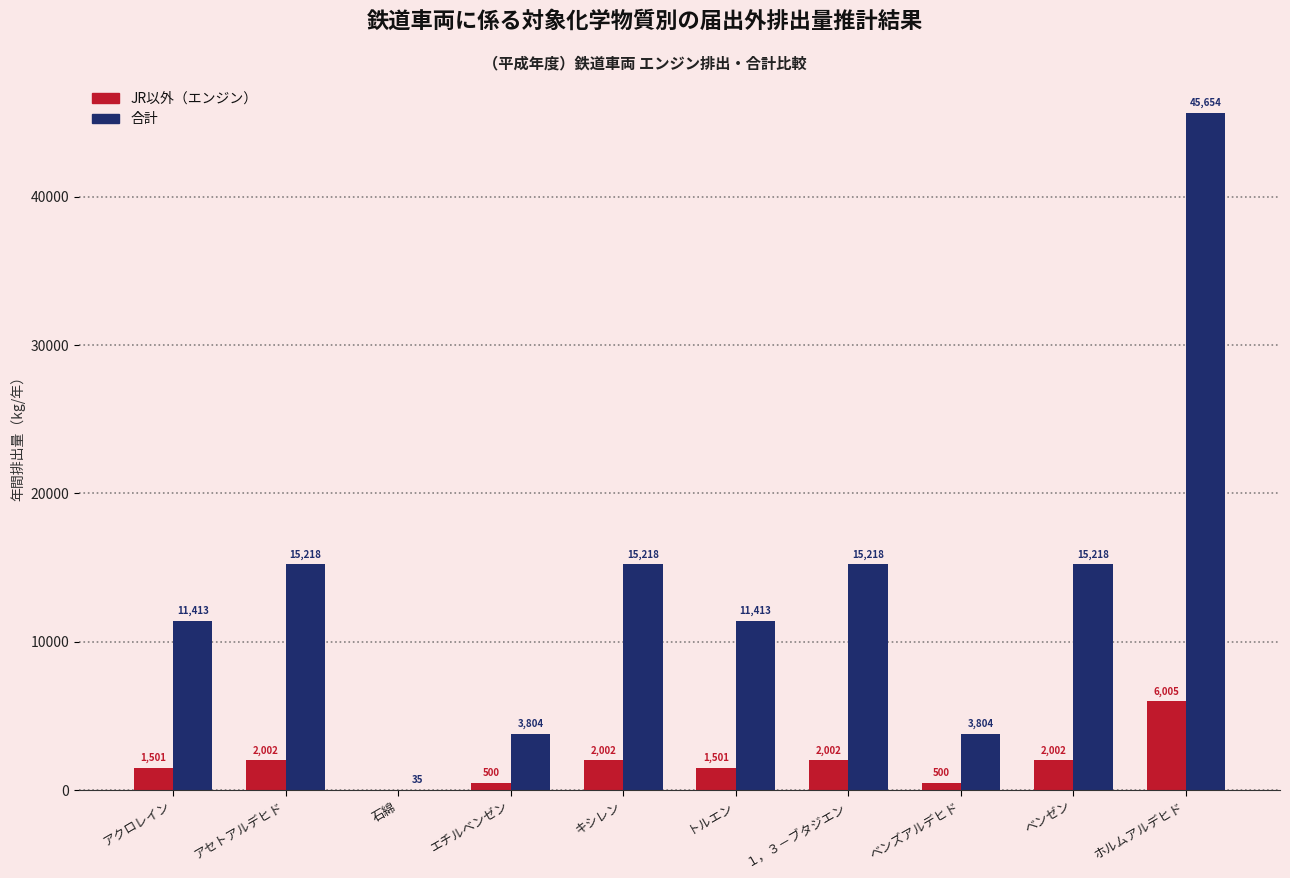

Where does the JR以外（エンジン） series first go above 2001?

アセトアルデヒド